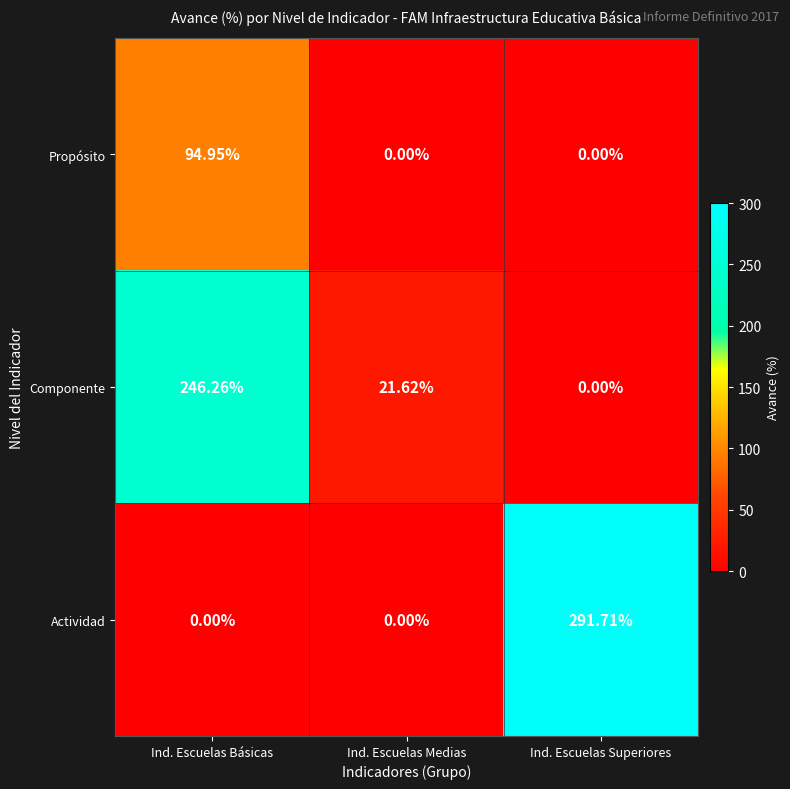

Rank the categories by Componente value from lowest to highest.

Ind. Escuelas Superiores, Ind. Escuelas Medias, Ind. Escuelas Básicas